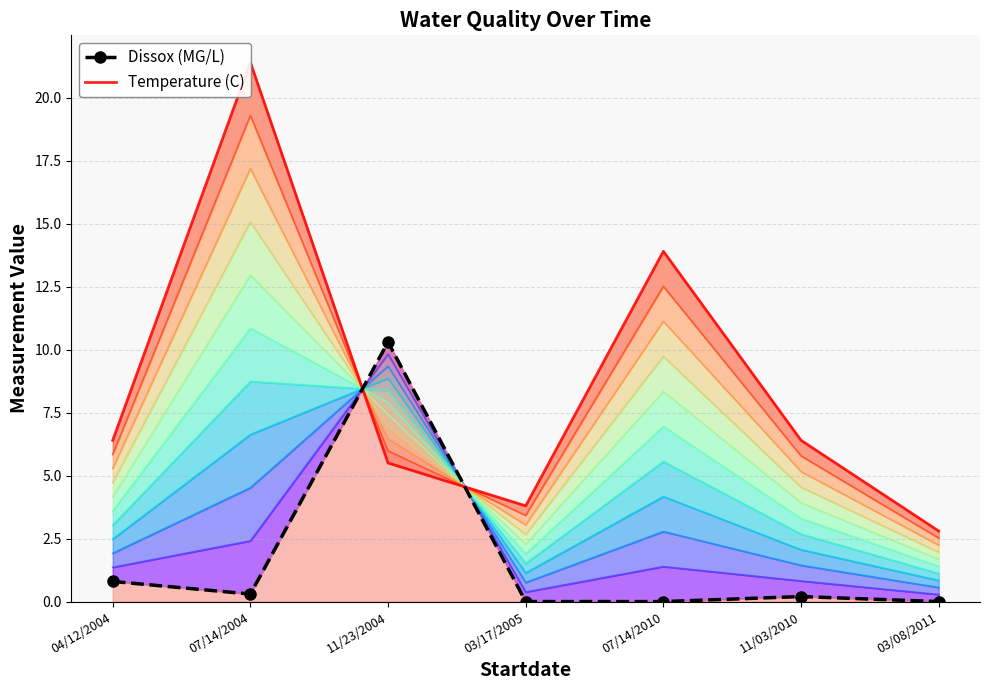

Which series changed the most between 07/14/2010 and 11/03/2010?

Temperature (C)